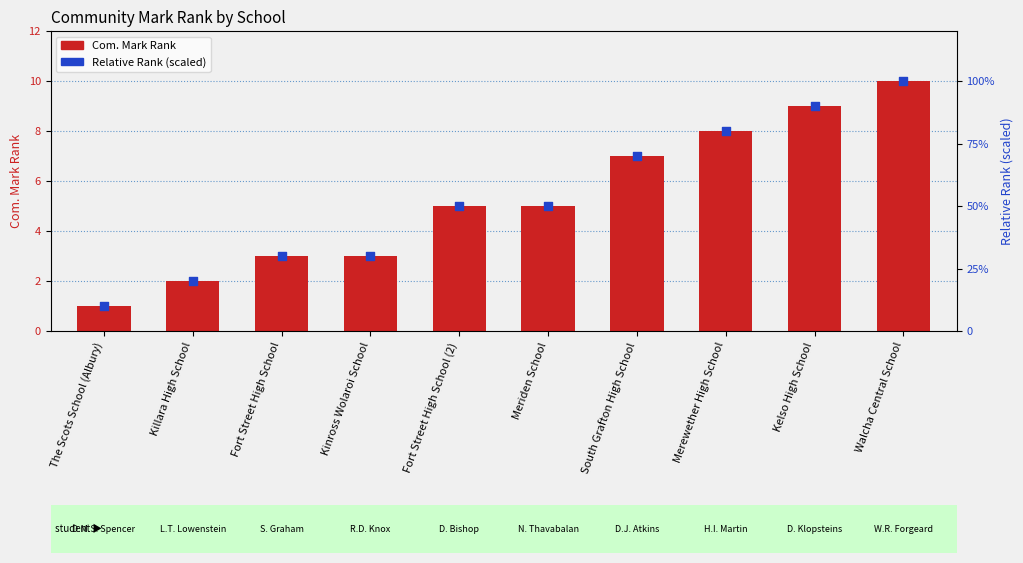

What are all the series names shown in the legend?

Com. Mark Rank, Relative Rank (scaled)